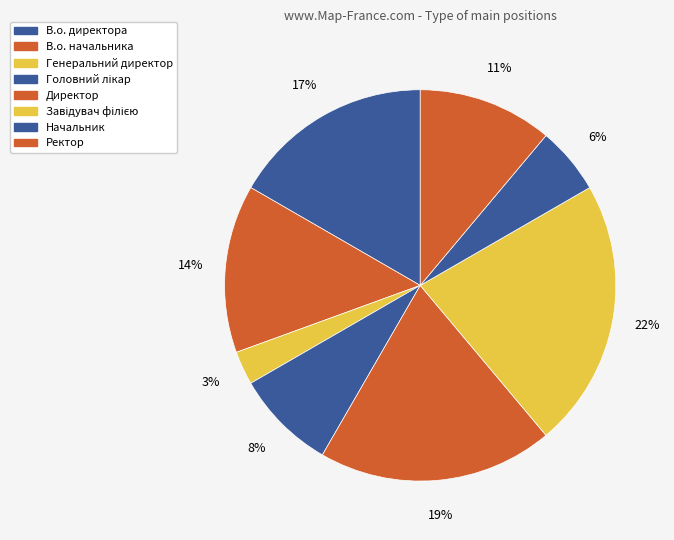

Does В.о. начальника represent more than half of the total?

No